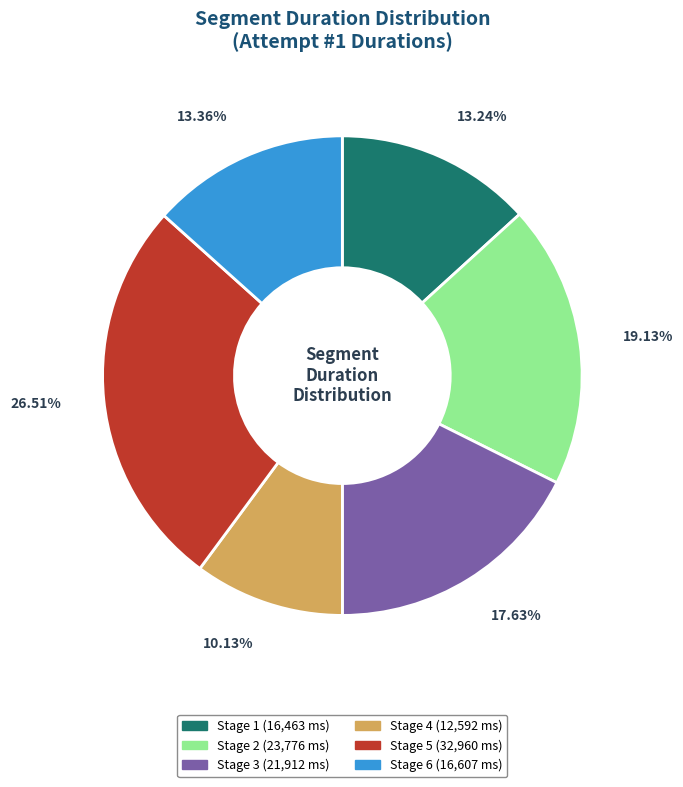

To the nearest percent, what is the combined percentage of Stage 6 and Stage 4?

23%